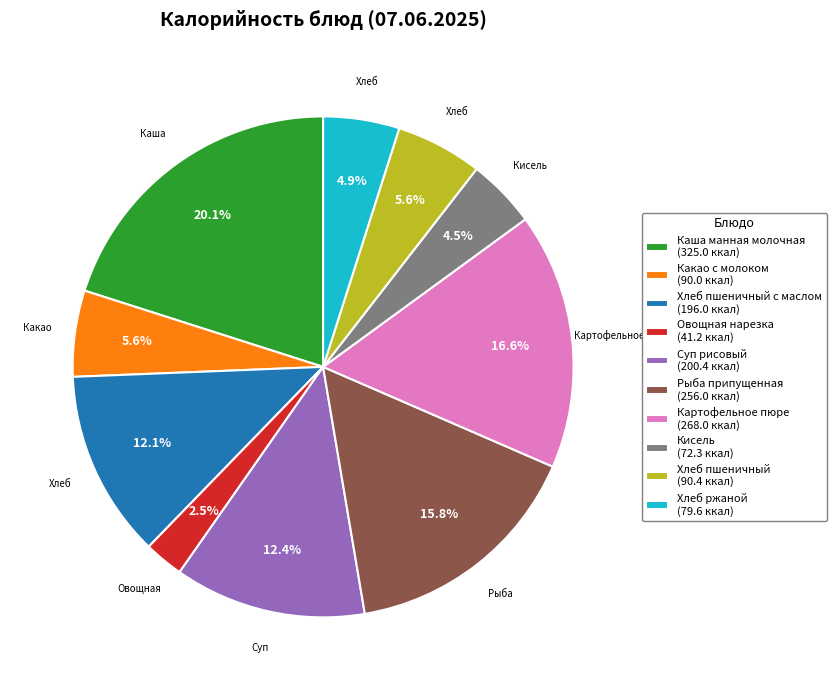

To the nearest percent, what is the difference between the largest and smallest slice percentages?

18%